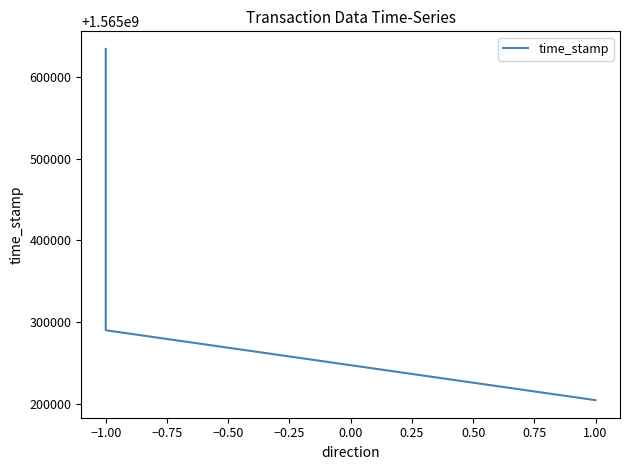

Count the number of categories in the chart.

4